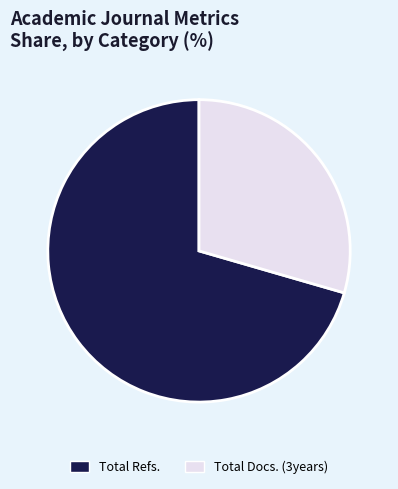

How many slices are in this pie chart?

2